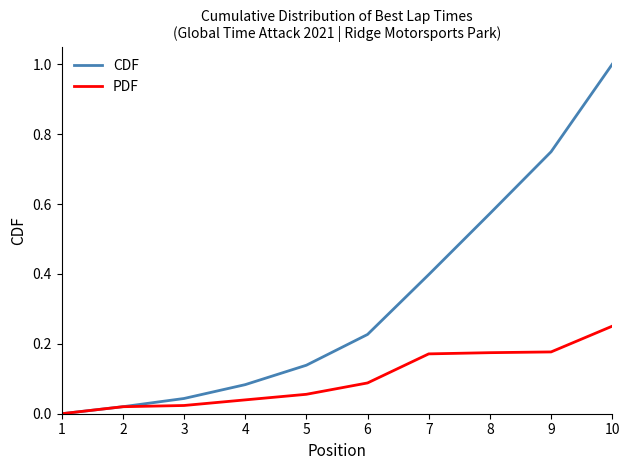

Which series has the largest total across all categories?

CDF